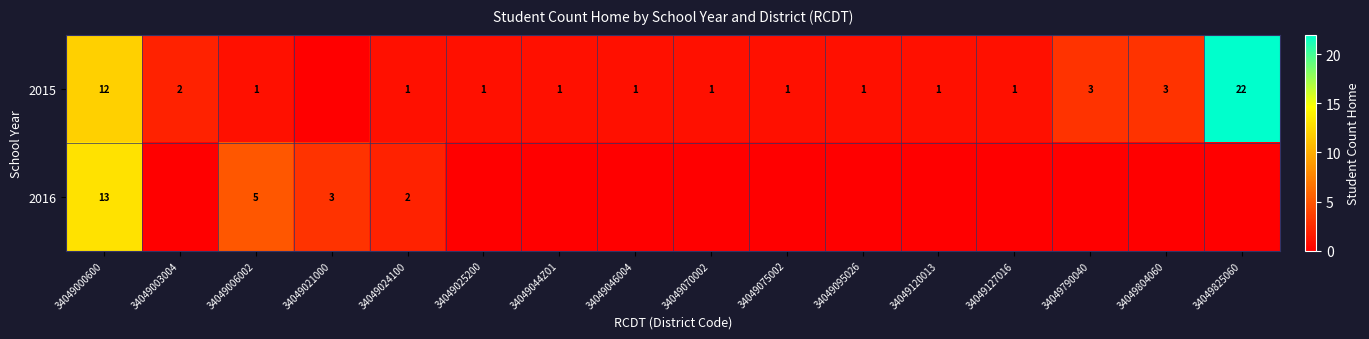

Is it true that 2015 equals 0 at 34049127016?

False